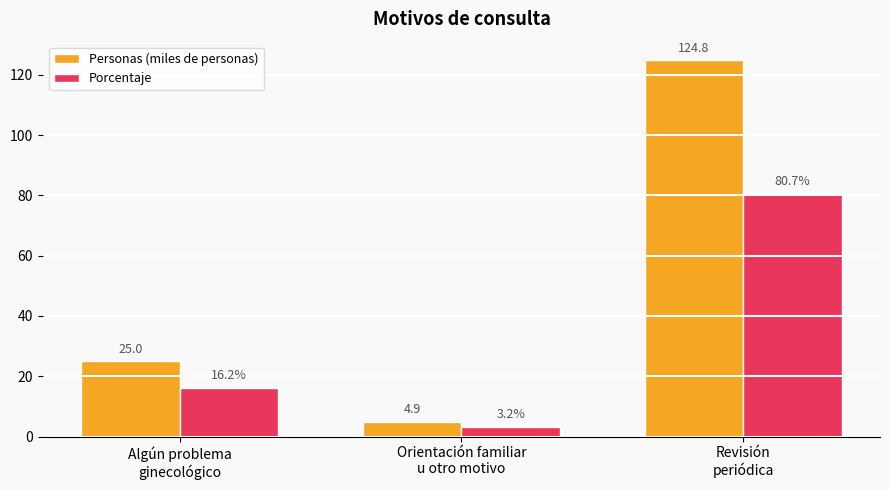

True or false: Porcentaje has a value of 16.2 at Algún problema
ginecológico.

True